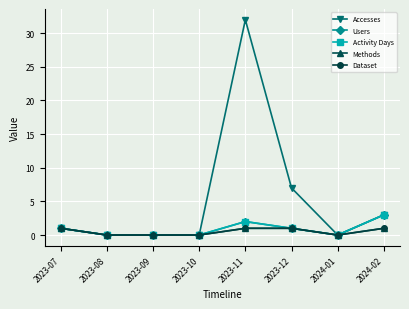

Is this an area chart (filled region under the line)?

No